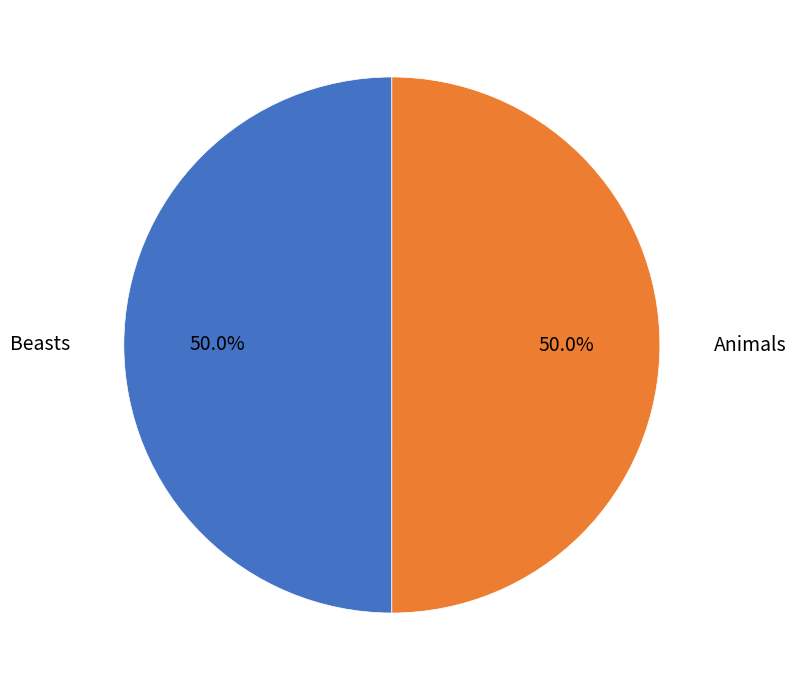

Count the number of slices in the pie.

2